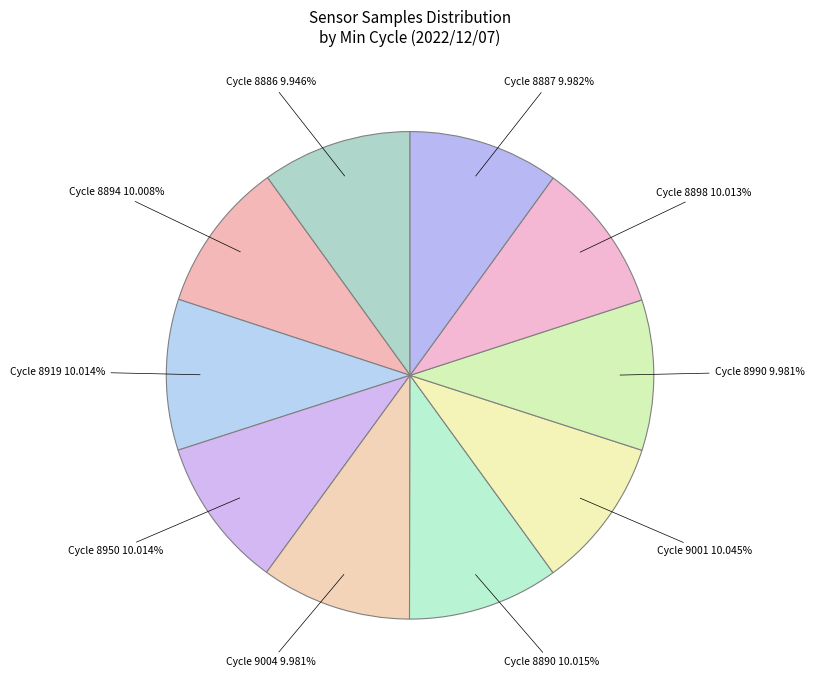

Which slice is the largest?

29/9001